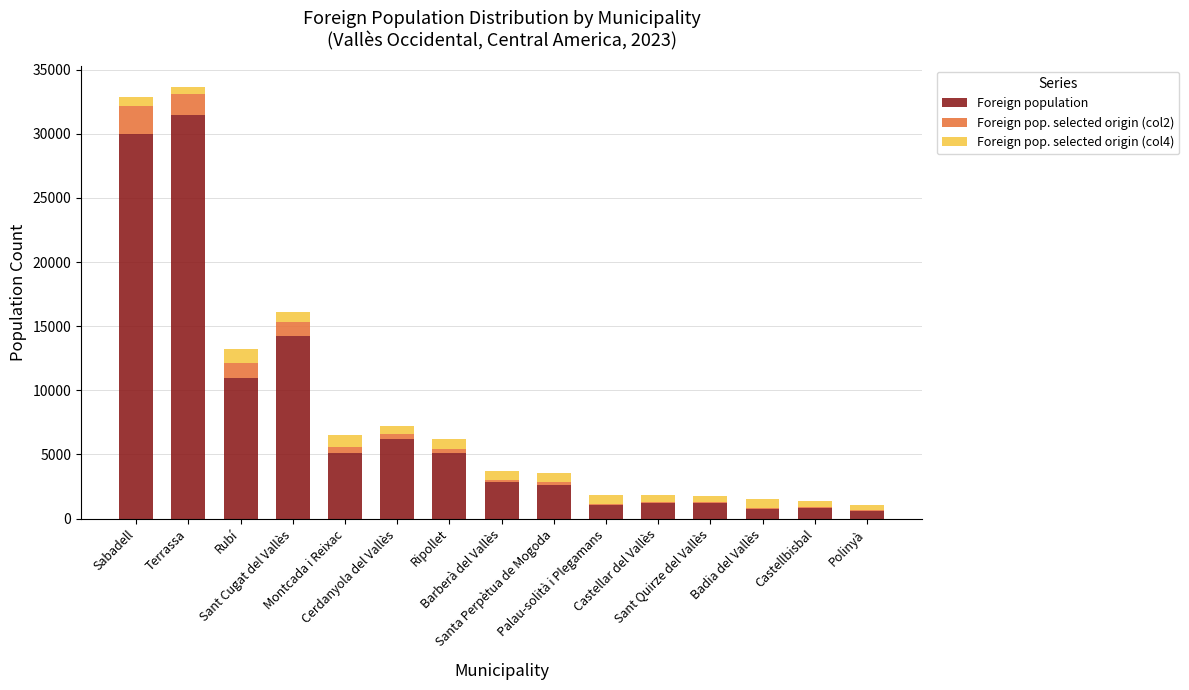

What is the sum of all Foreign population values?

114015